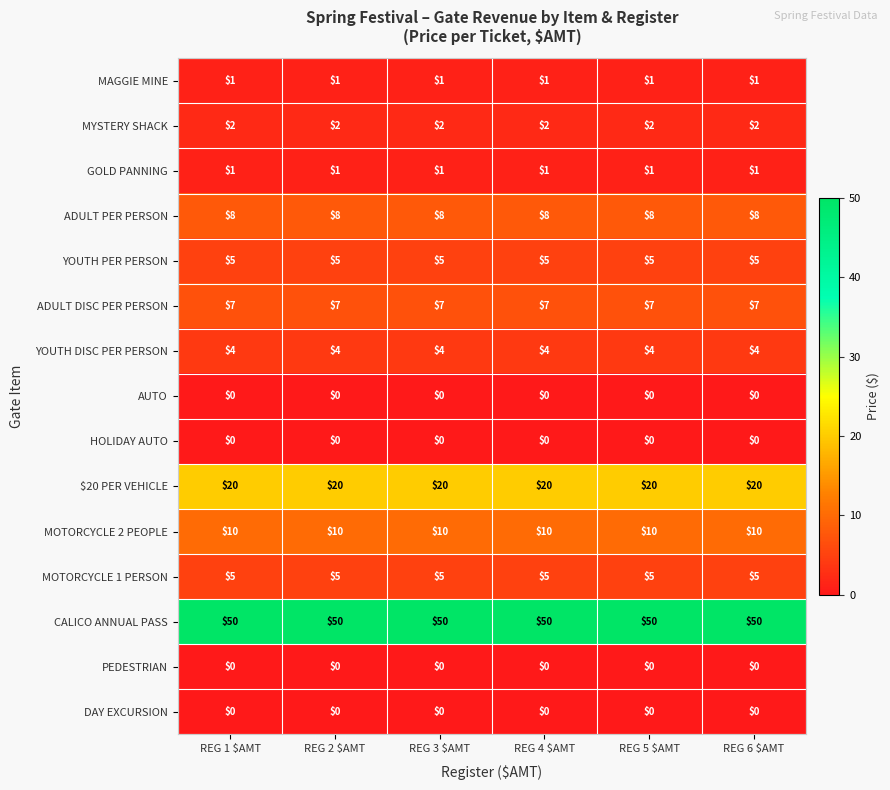

Which series has the largest total across all categories?

CALICO ANNUAL PASS